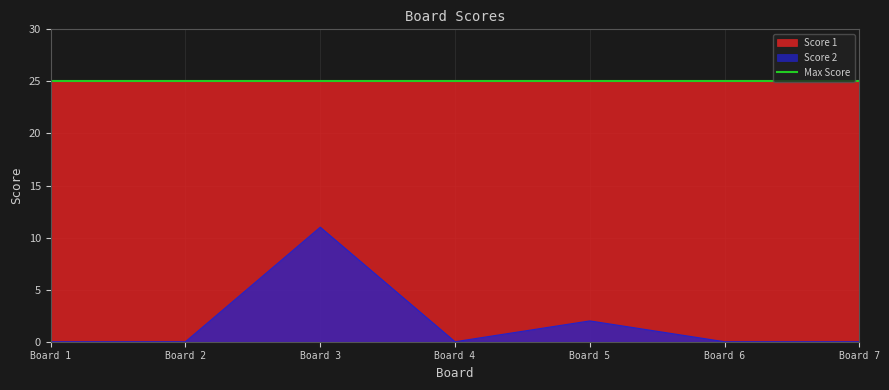

How many interior local valleys (lower than both neighbors) does the data have?

1